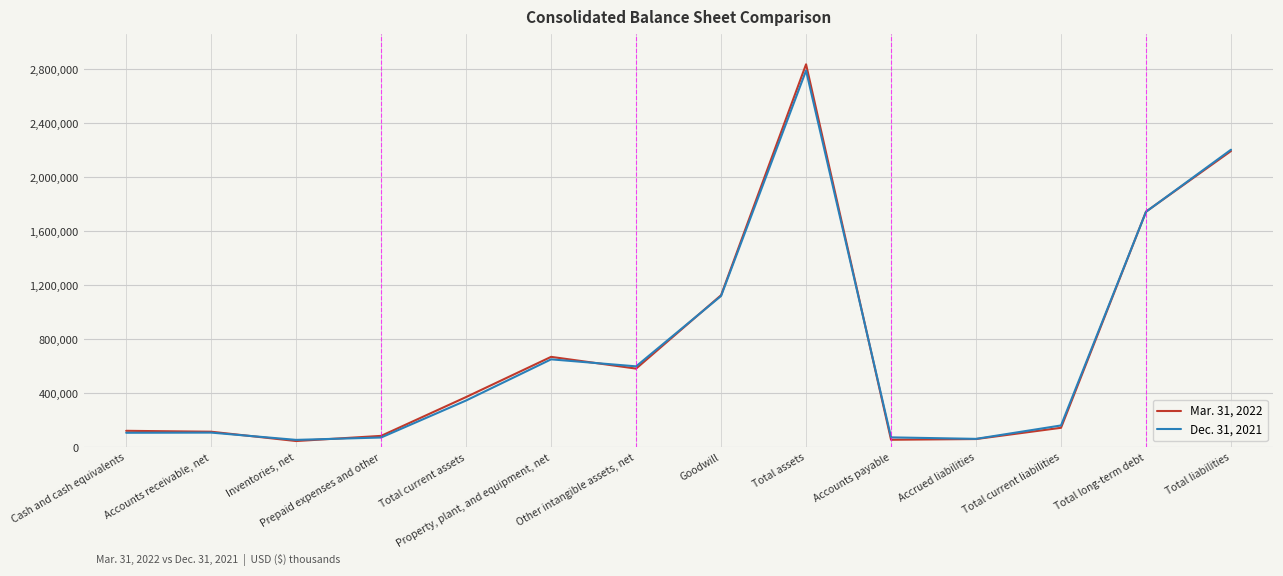

Where is Mar. 31, 2022 nearest to the value 1440735?

Total long-term debt